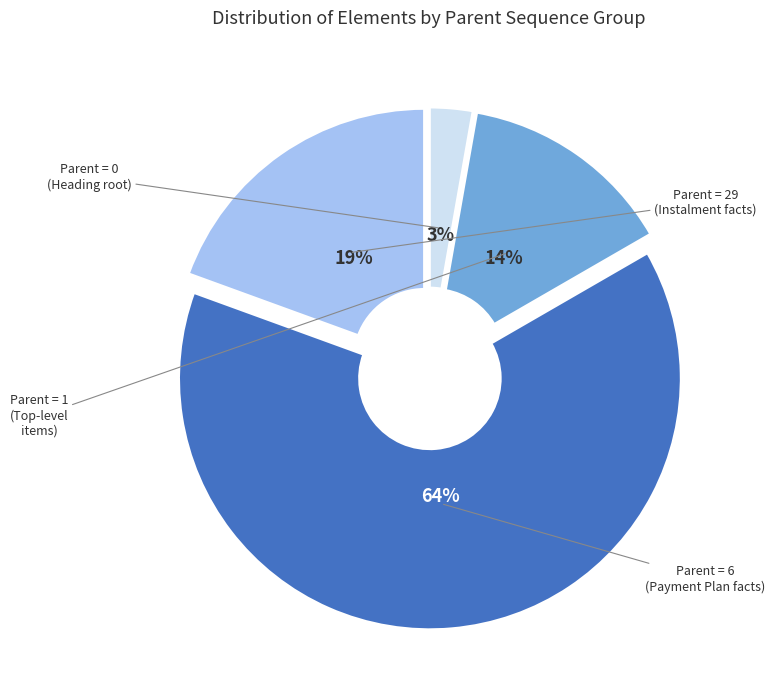

Is there a majority slice in this chart?

Yes